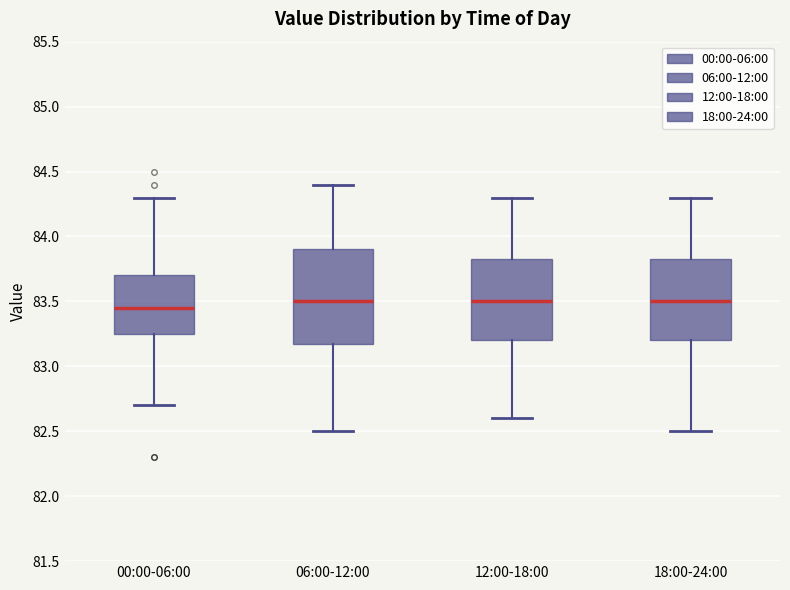

Reading left to right, transcribe this box plot: for each box, give where its median line is, the range the box spans, and where its two whiskers end, as read against the y-axis. The values are not printed on the chart, so give them approximately, as read against the axis.

00:00-06:00: median 83.45, box 83.25 to 83.70, whiskers 82.70 to 84.30
06:00-12:00: median 83.50, box 83.20 to 83.90, whiskers 82.50 to 84.40
12:00-18:00: median 83.50, box 83.20 to 83.85, whiskers 82.60 to 84.30
18:00-24:00: median 83.50, box 83.20 to 83.85, whiskers 82.50 to 84.30